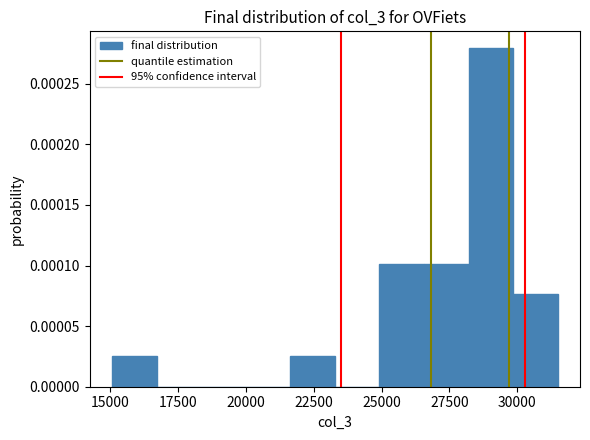

Around what value on the x-axis is the tallest bar? Give the approximate position of its centre, as read against the axis.

29000